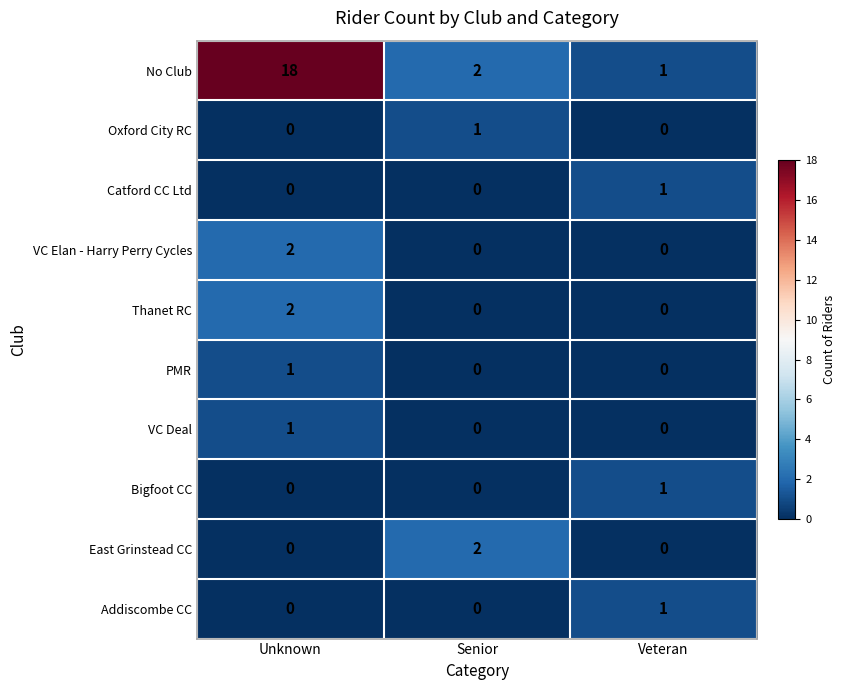

Count the number of data series in this chart.

10